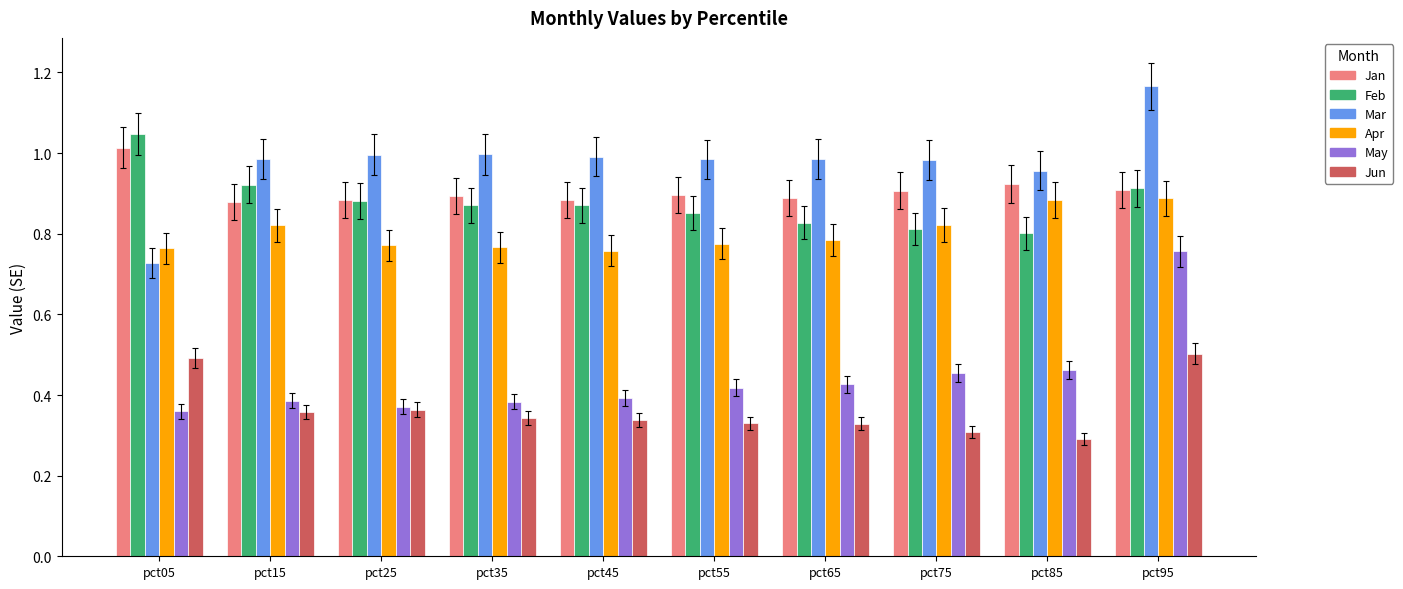

The Jan series shows 0.9 at pct55. True or false?

True